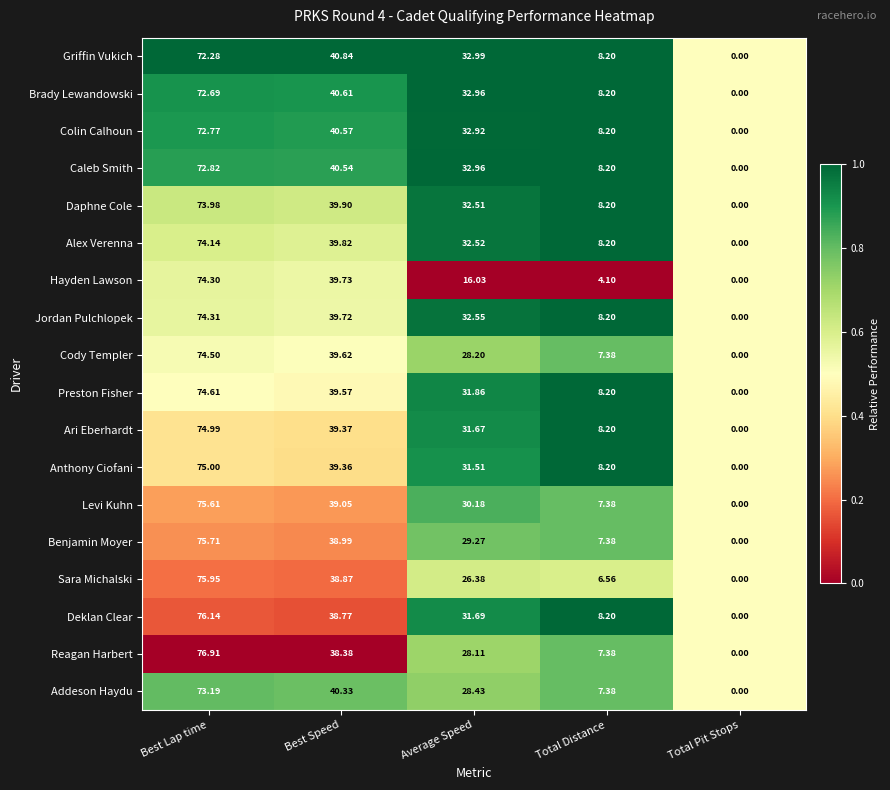

Which label corresponds to the smallest value in the chart?

Total Pit Stops